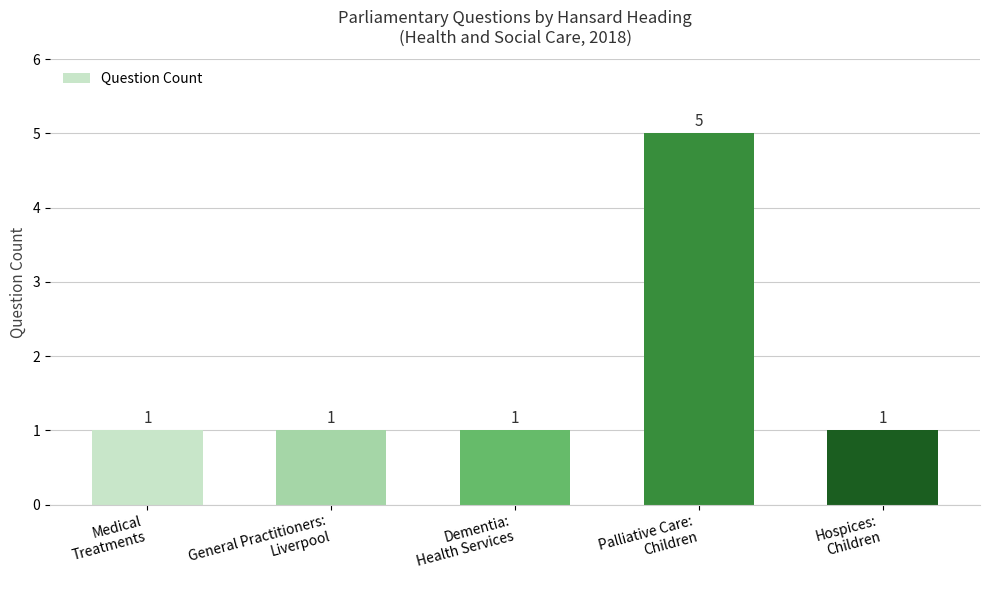

Count the number of categories in the chart.

5